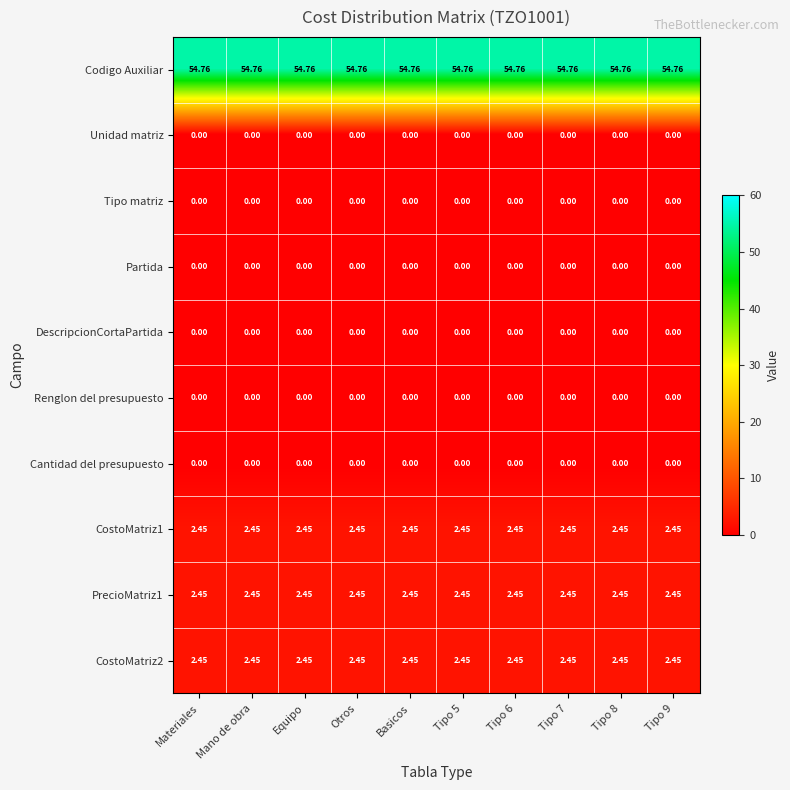

Which series has the largest total across all categories?

Codigo Auxiliar